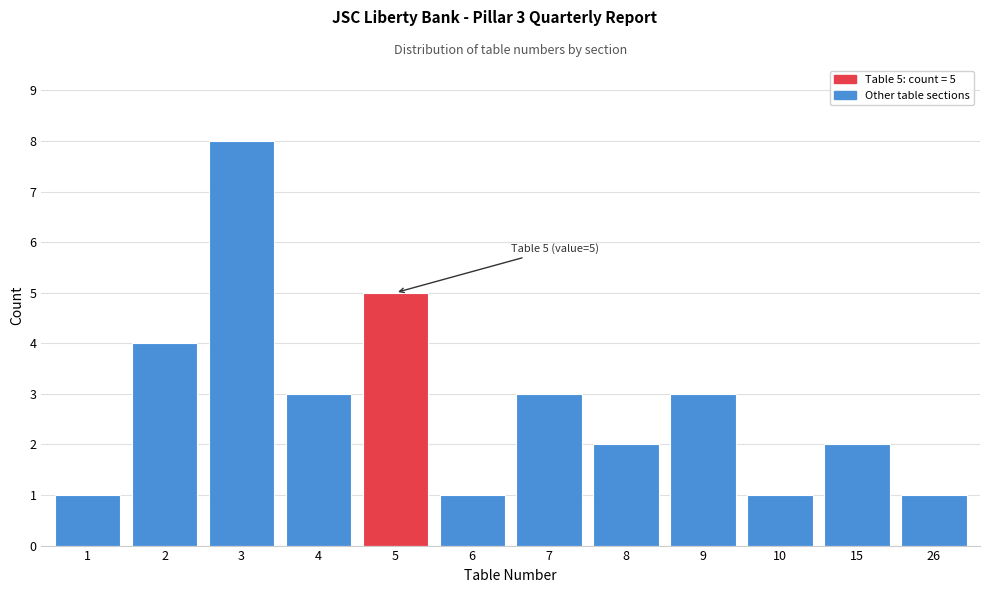

Reading right to left, what are all the values shown in this chart?

1	2	1	3	2	3	1	5	3	8	4	1